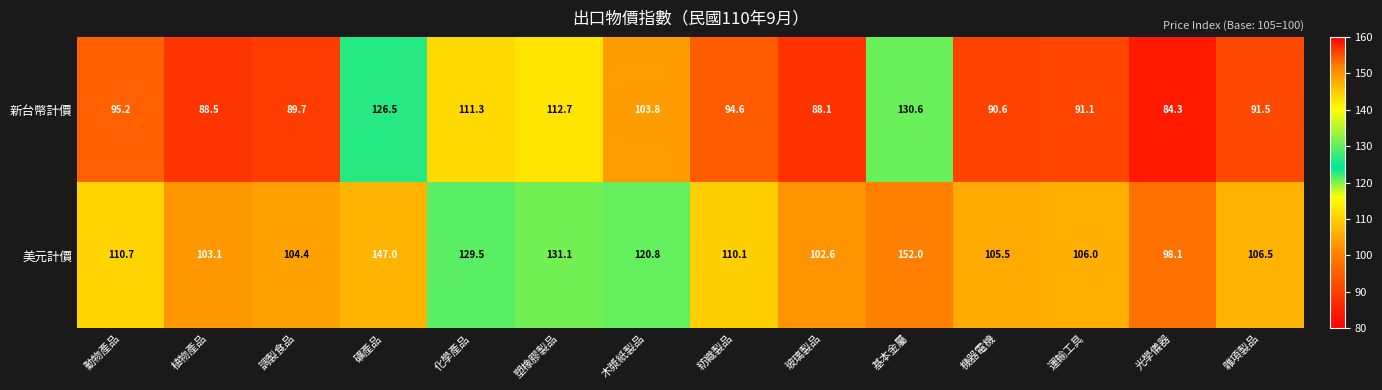

What is the lowest value of the 新台幣計價 series?

84.3